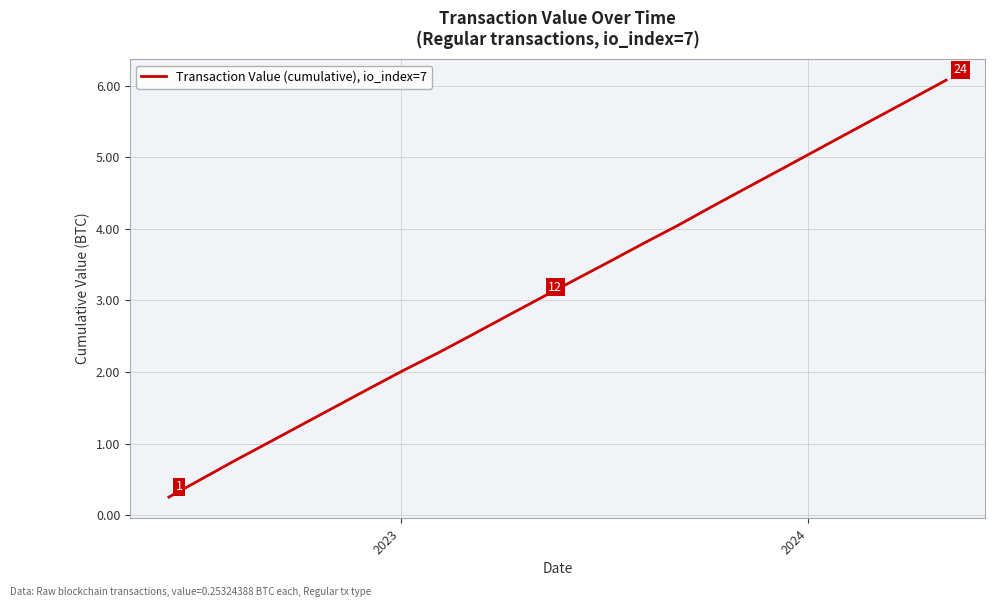

What is the average value?

3.2